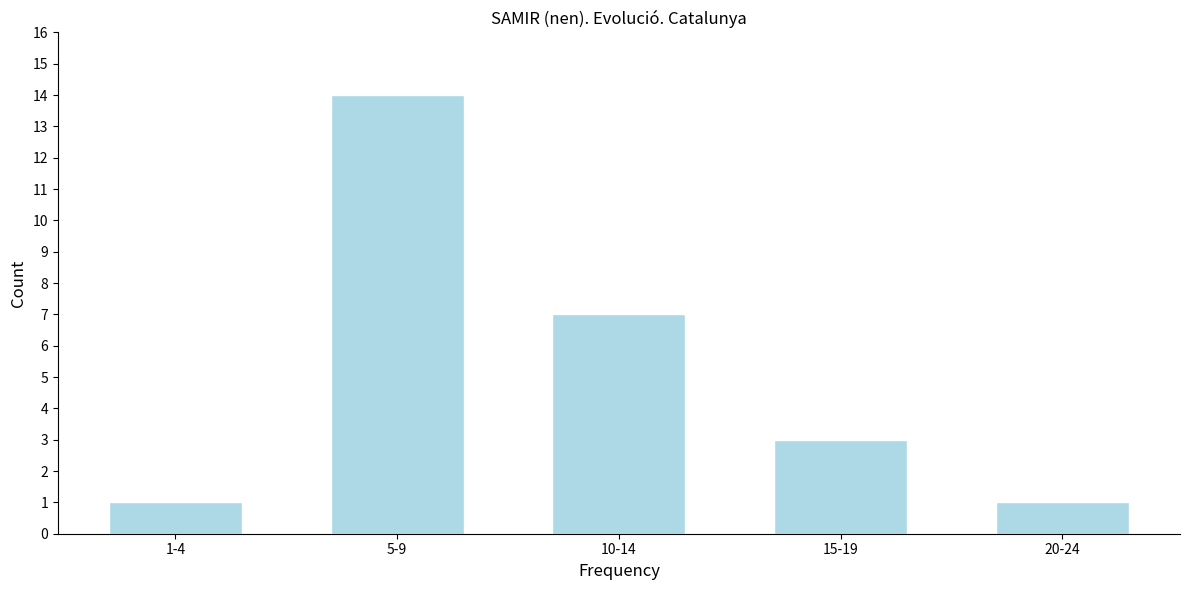

Reading right to left, transcribe all the data shown in this chart.

20-24=1	15-19=3	10-14=7	5-9=14	1-4=1